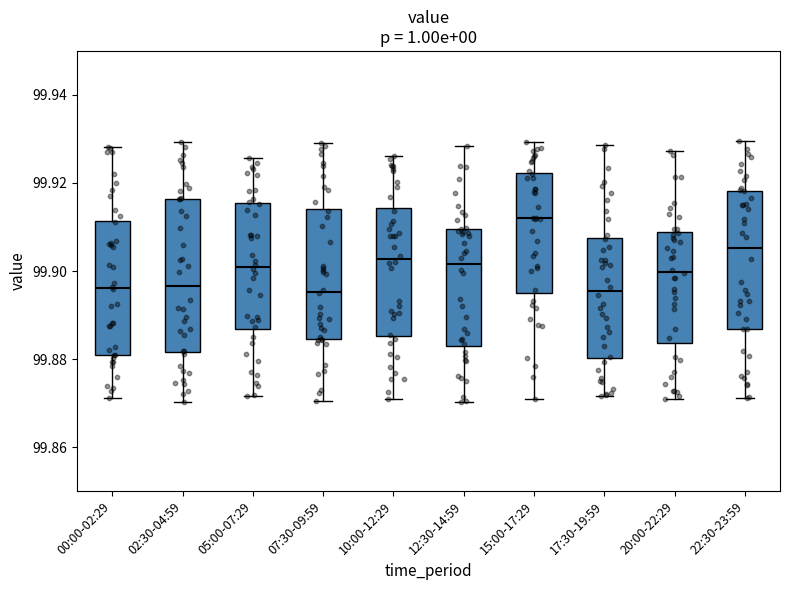

Which box is the tallest, from its lower edge to its upper edge?

02:30-04:59